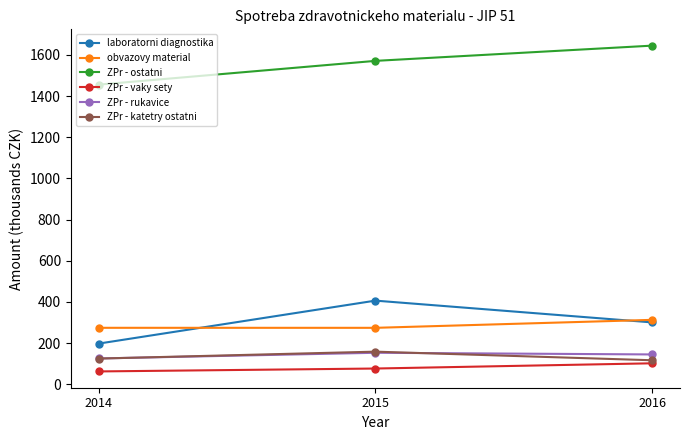

Which series changed the most between 2014 and 2015?

laboratorni diagnostika